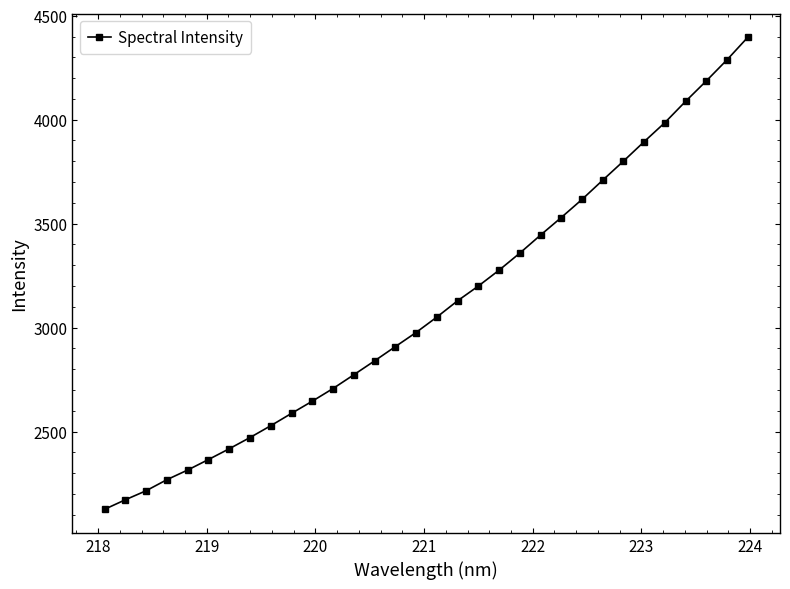

What is the maximum value shown in the chart?

4396.6